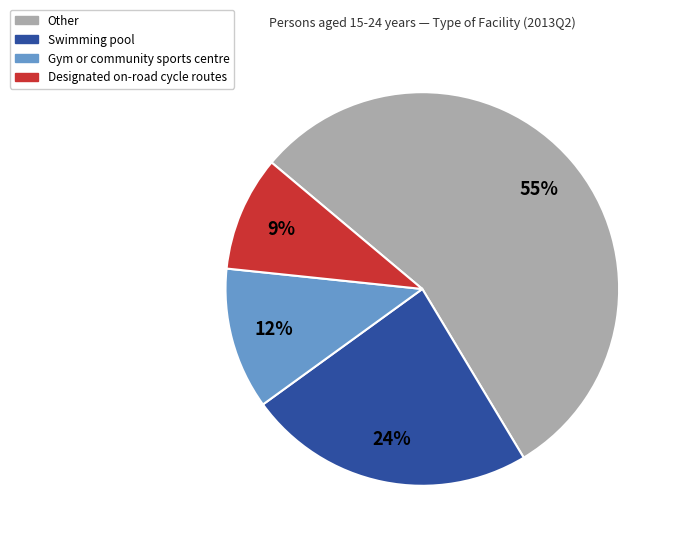

Which category has the smallest portion of the pie?

Designated on-road cycle routes